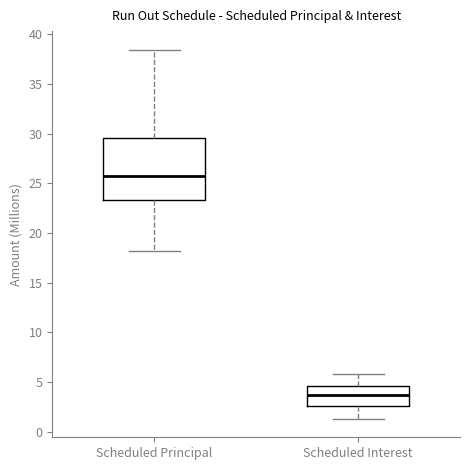

Which box's median line is the lowest?

Scheduled Interest